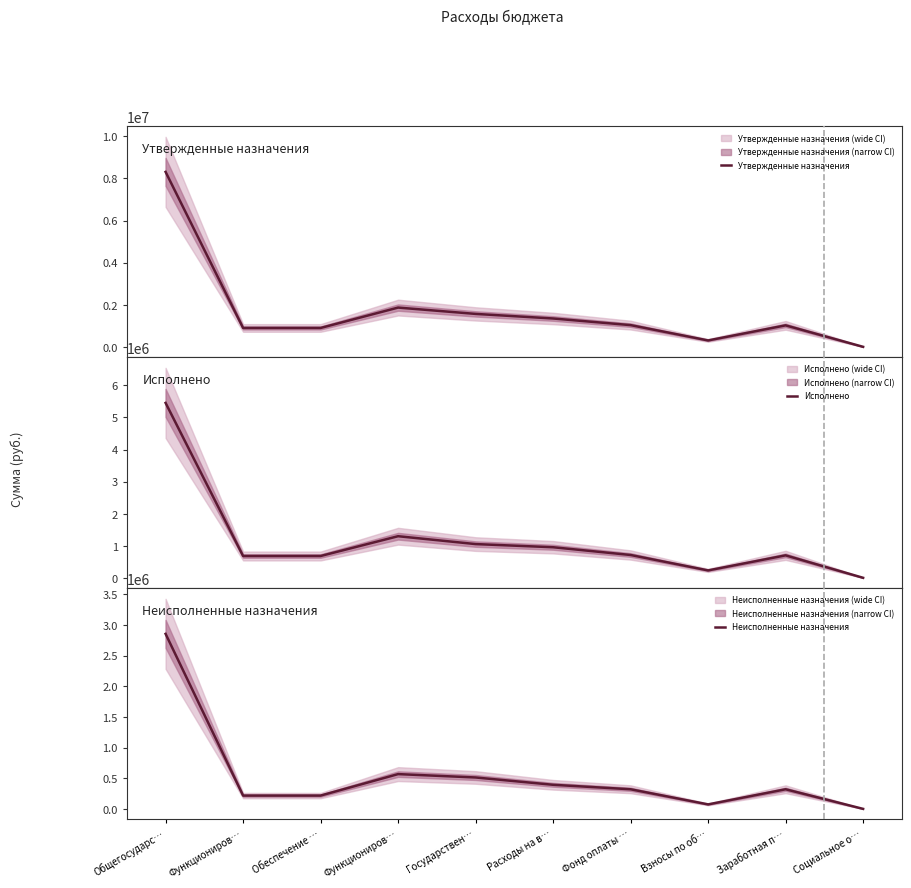

What is the sum of the Неисполненные назначения values at Общегосударс… and Взносы по об…?

2929491.9